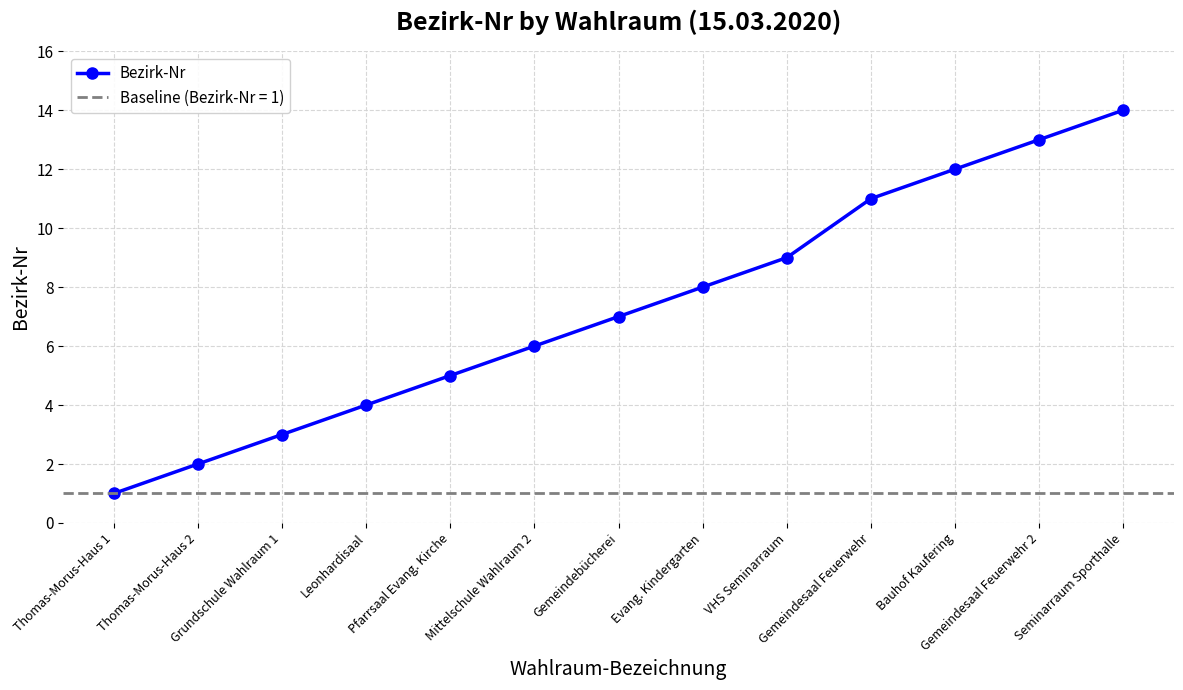

List the labels in order of value, smallest first.

Thomas-Morus-Haus 1, Thomas-Morus-Haus 2, Grundschule Wahlraum 1, Leonhardisaal, Pfarrsaal Evang. Kirche, Mittelschule Wahlraum 2, Gemeindebücherei, Evang. Kindergarten, VHS Seminarraum, Gemeindesaal Feuerwehr, Bauhof Kaufering, Gemeindesaal Feuerwehr 2, Seminarraum Sporthalle